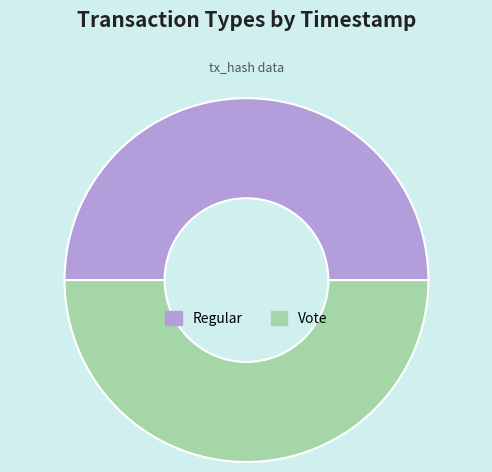

Do Vote and Regular together represent more than half of the pie?

Yes